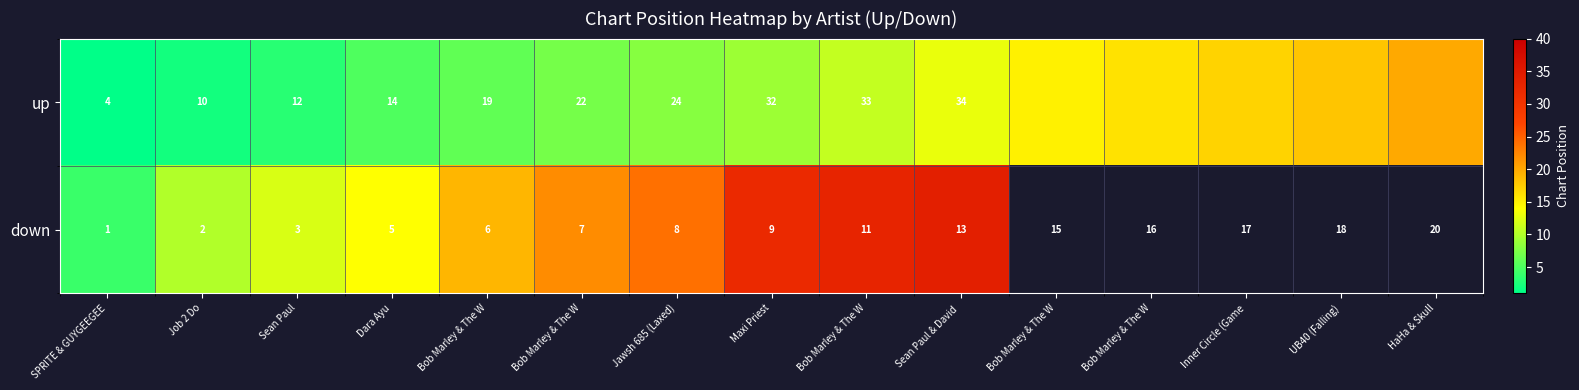

How many values in down are above zero?

10